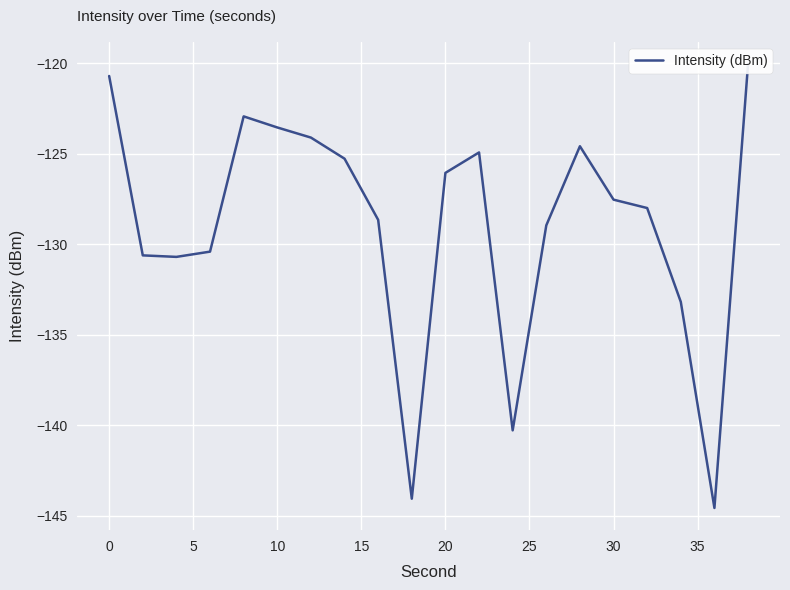

What is the greatest value displayed?

-120.0